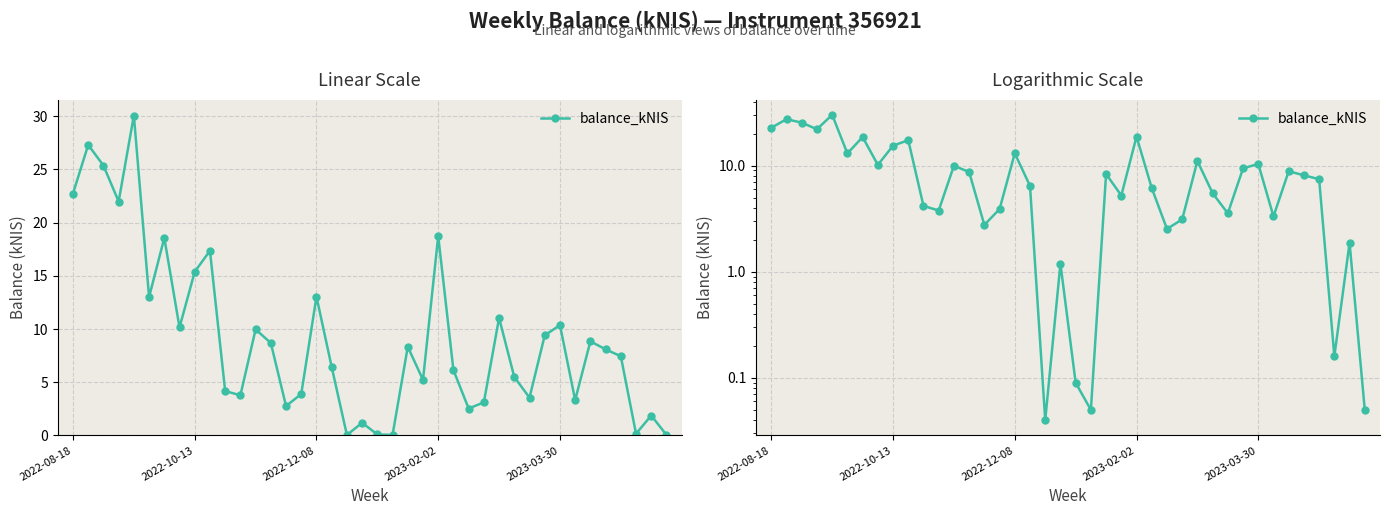

What is the greatest value displayed?

30.1